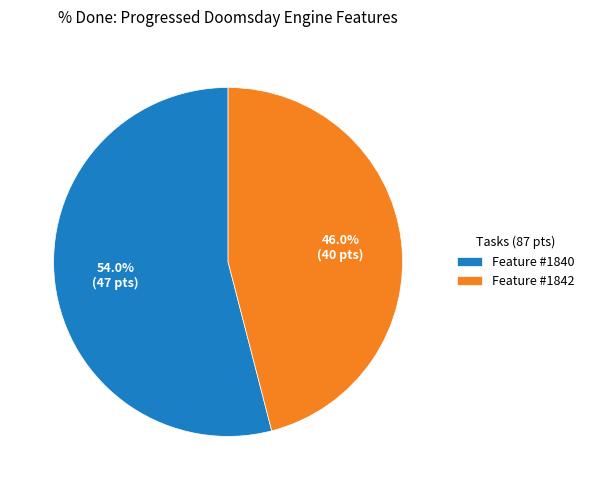

How many segments does this pie chart have?

2